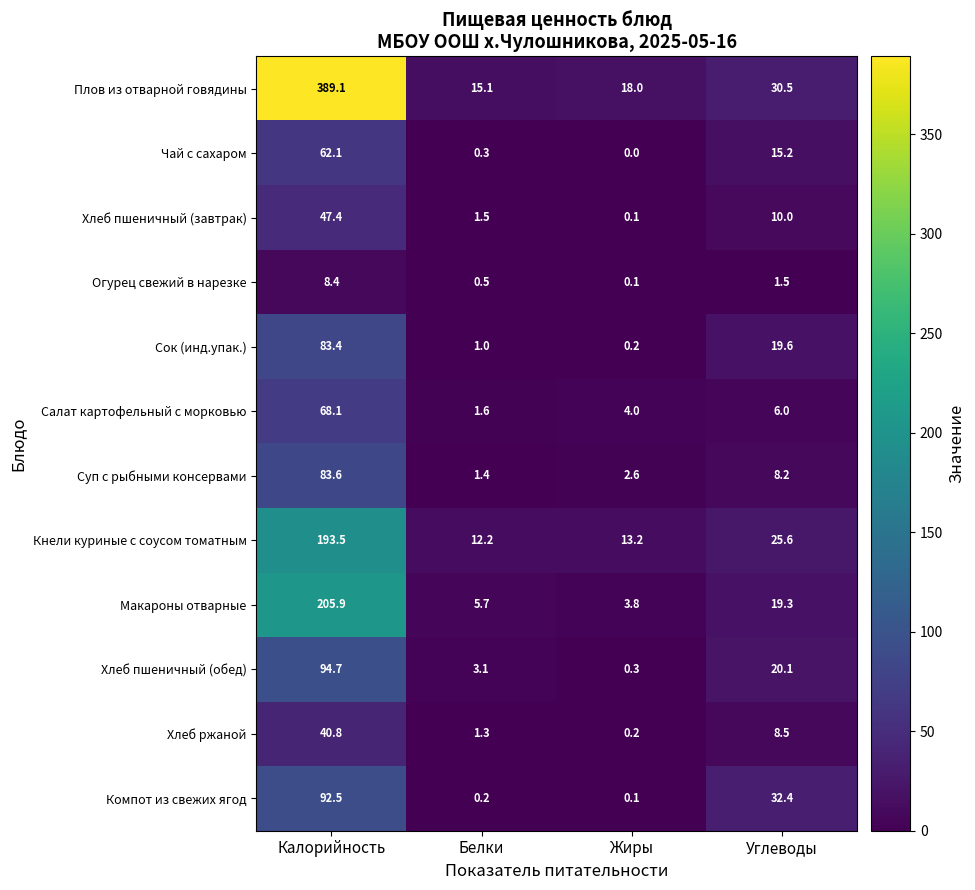

Rank the series by their maximum value, from highest to lowest.

Плов из отварной говядины, Макароны отварные, Кнели куриные с соусом томатным, Хлеб пшеничный (обед), Компот из свежих ягод, Суп с рыбными консервами, Сок (инд.упак.), Салат картофельный с морковью, Чай с сахаром, Хлеб пшеничный (завтрак), Хлеб ржаной, Огурец свежий в нарезке